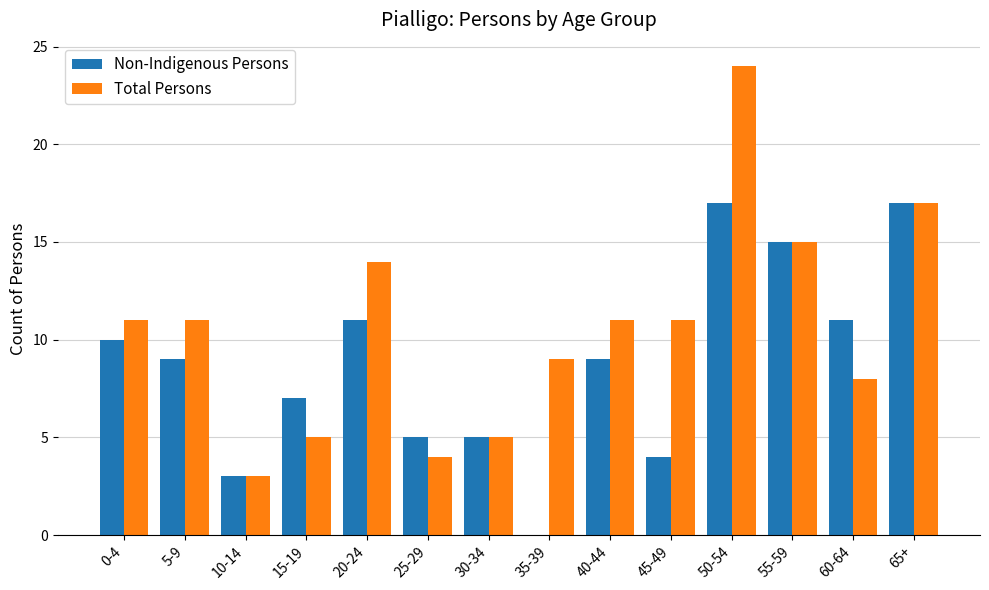

Count the number of data series in this chart.

2